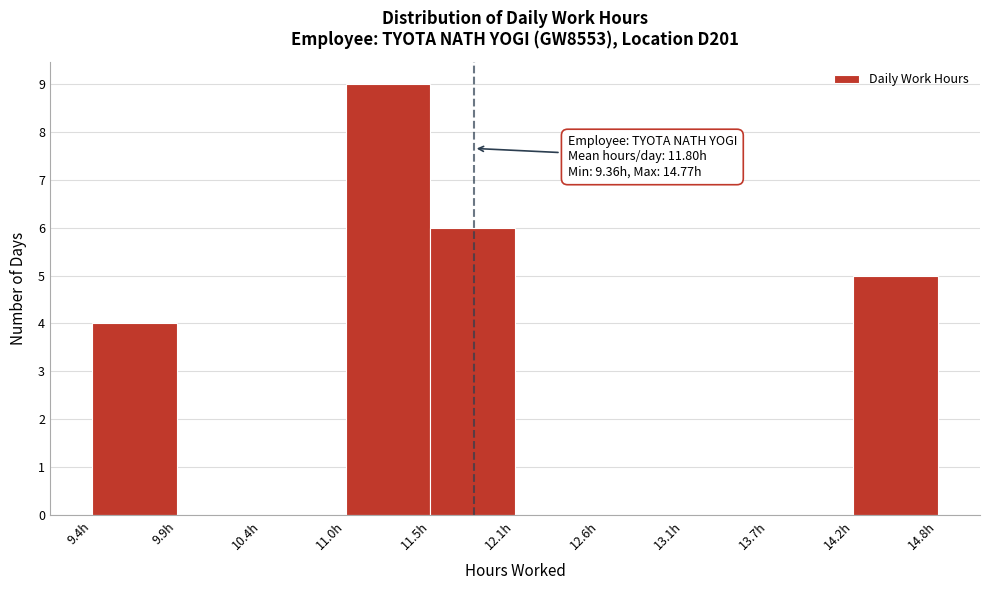

Which range on the x-axis has the tallest bar?

11.0 to 11.5